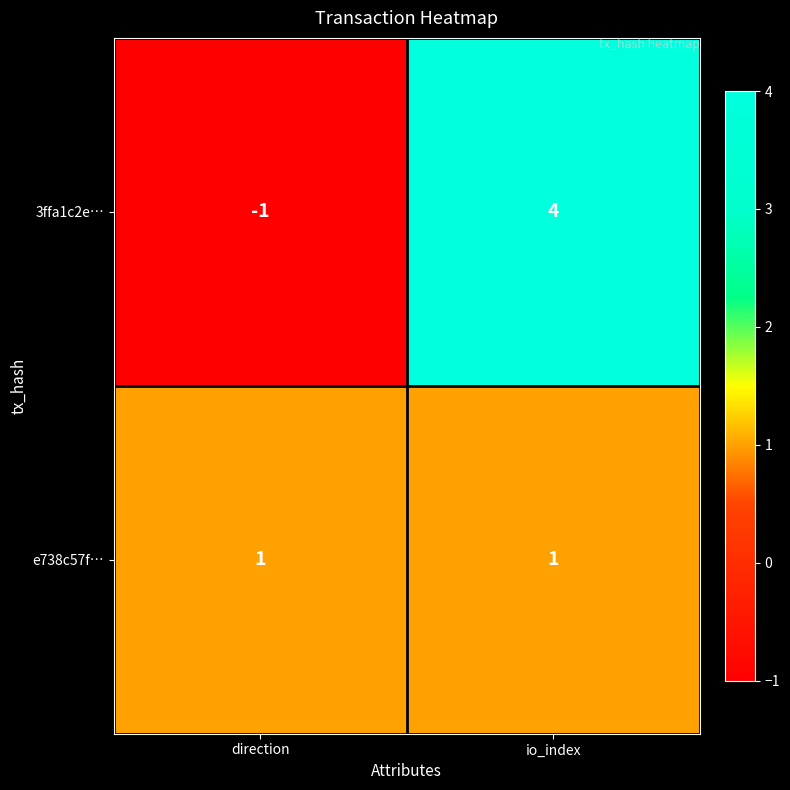

True or false: 3ffa1c2e… has a value of 4 at io_index.

True